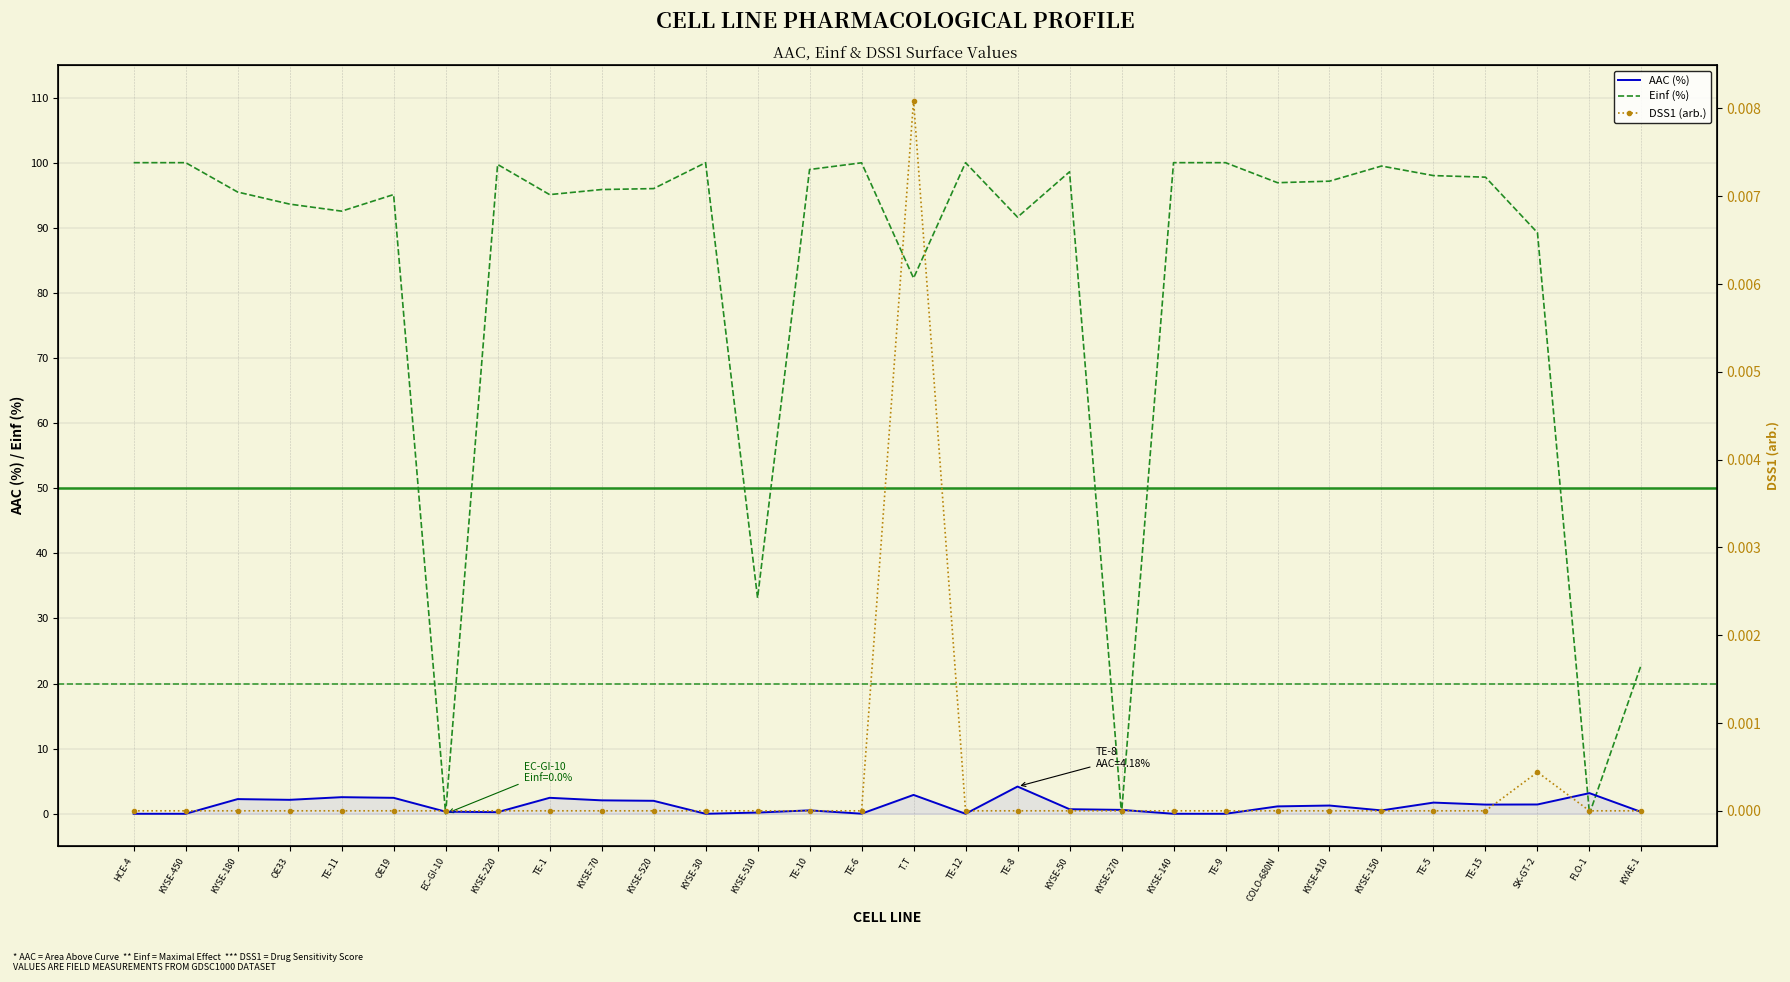

How many positive values does the DSS1 (arb.) series have?

2